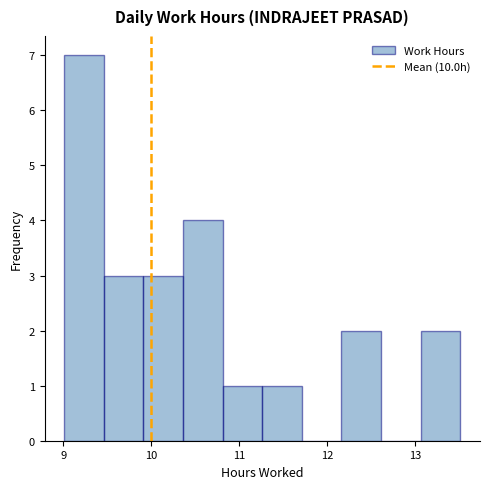

How tall is the bar that spans 10.81 to 11.26 on the x-axis? Neither the bar edges nor the heights are printed on the chart, so give them approximately, as read against the axes.

1